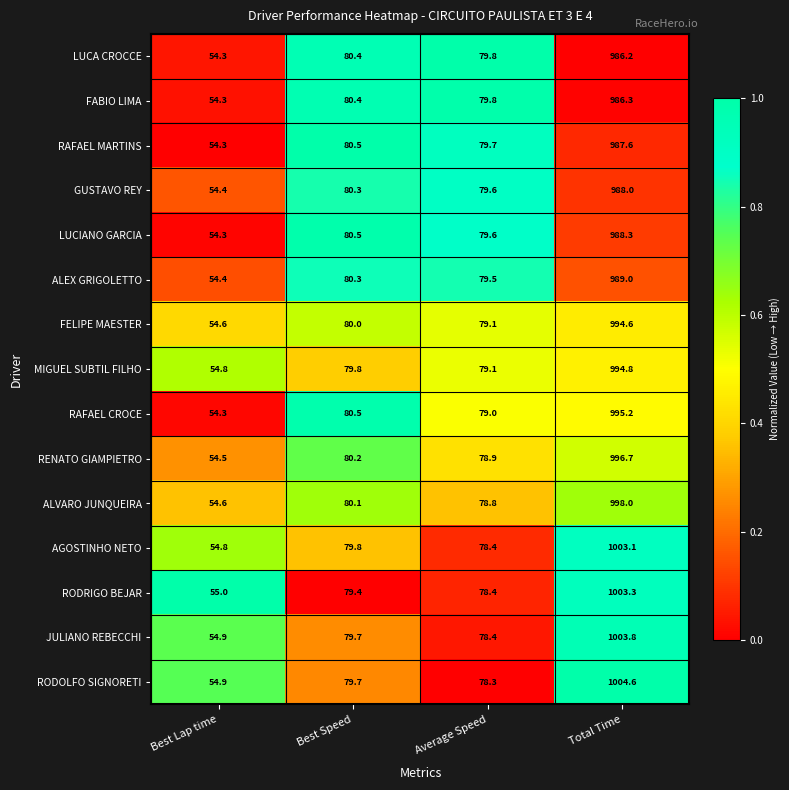

What is the sum of the GUSTAVO REY values at Best Speed and Average Speed?

159.9